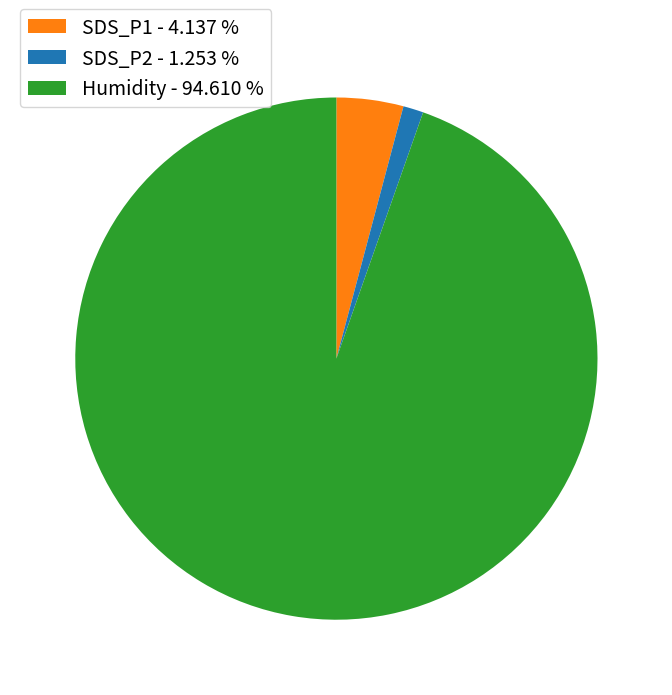

What is the largest slice in the pie chart?

Humidity